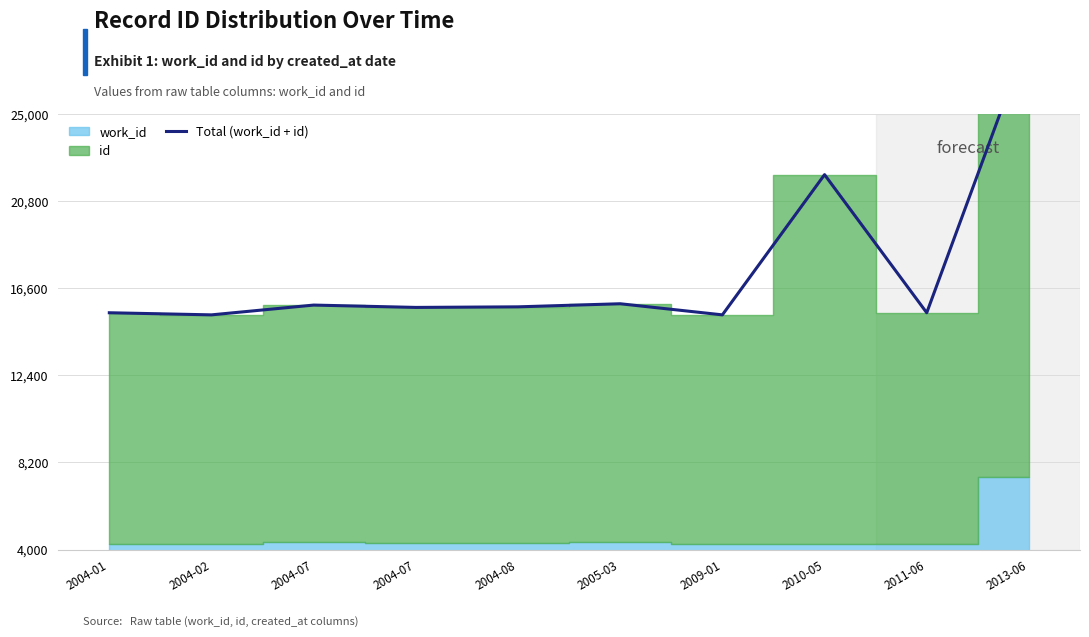

How many lines are shown in the chart?

1